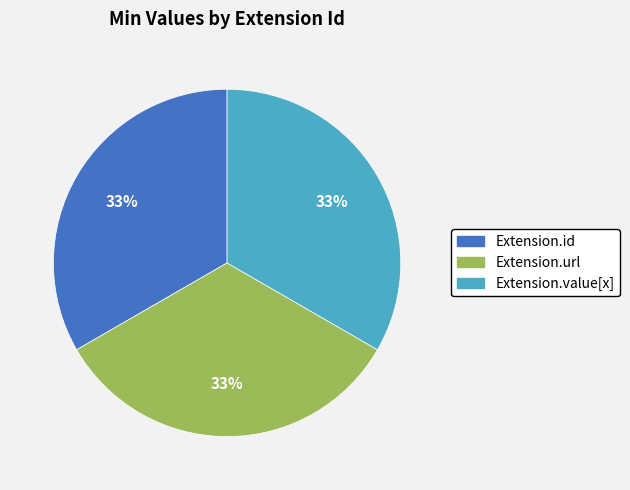

To the nearest percent, what is the average slice percentage?

33%